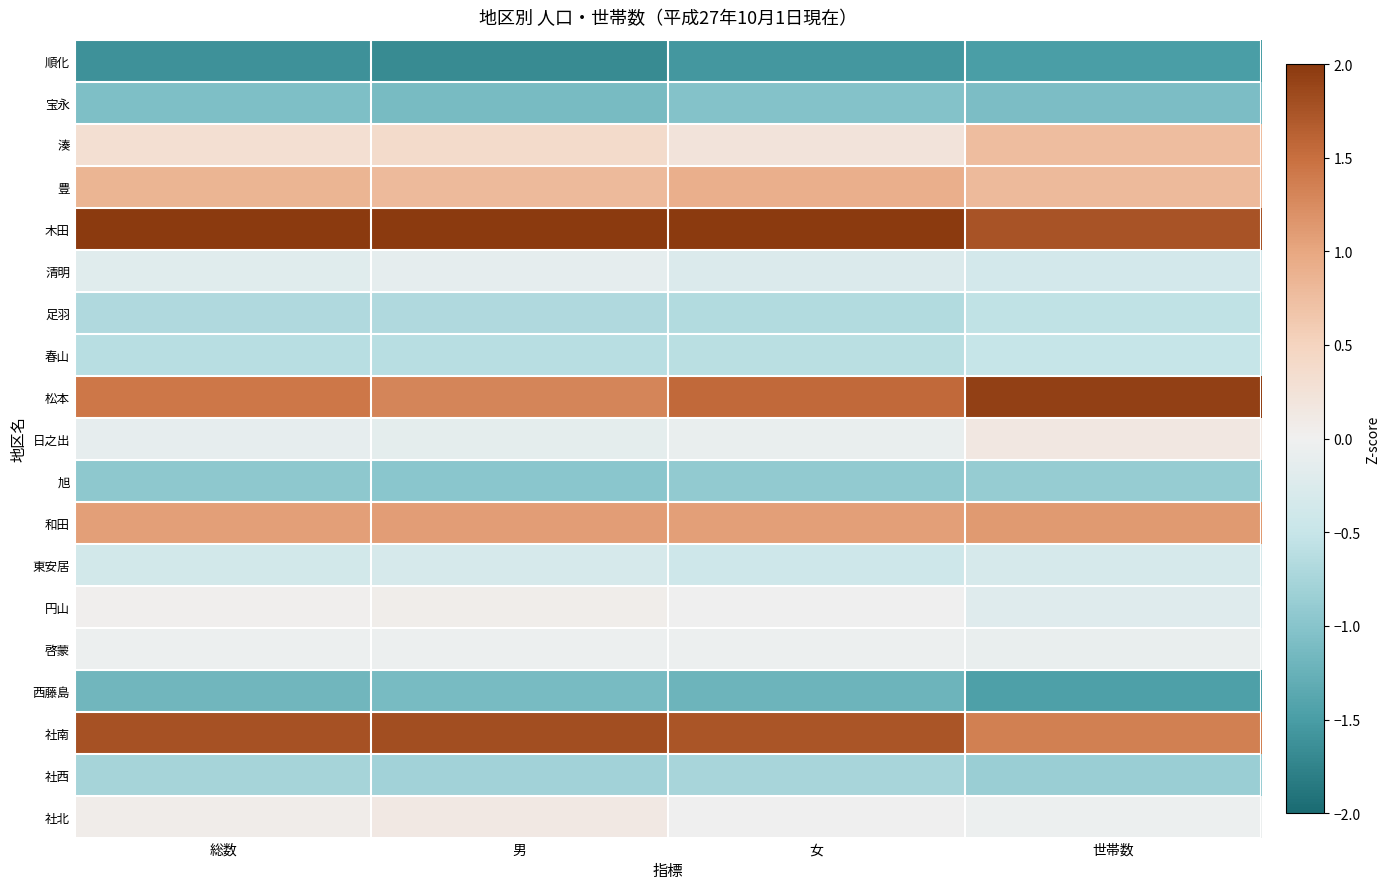

Count the number of data series in this chart.

19